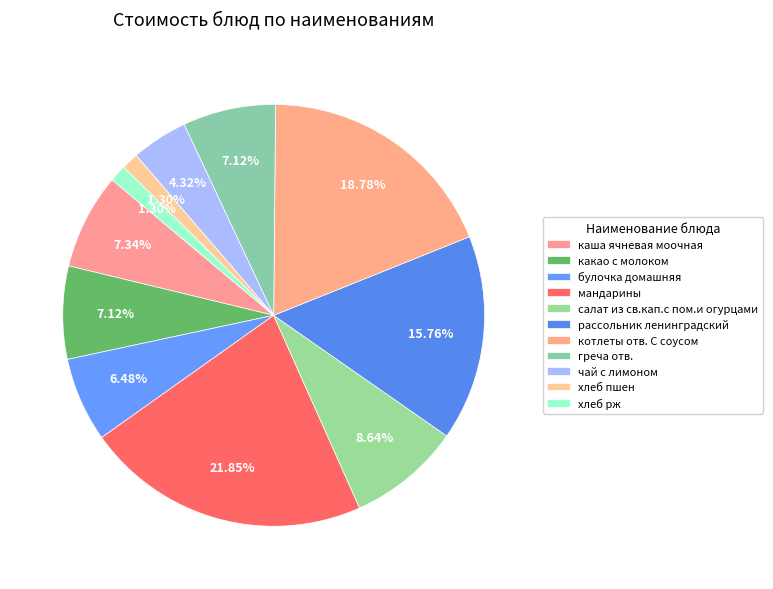

How many slices are in this pie chart?

11